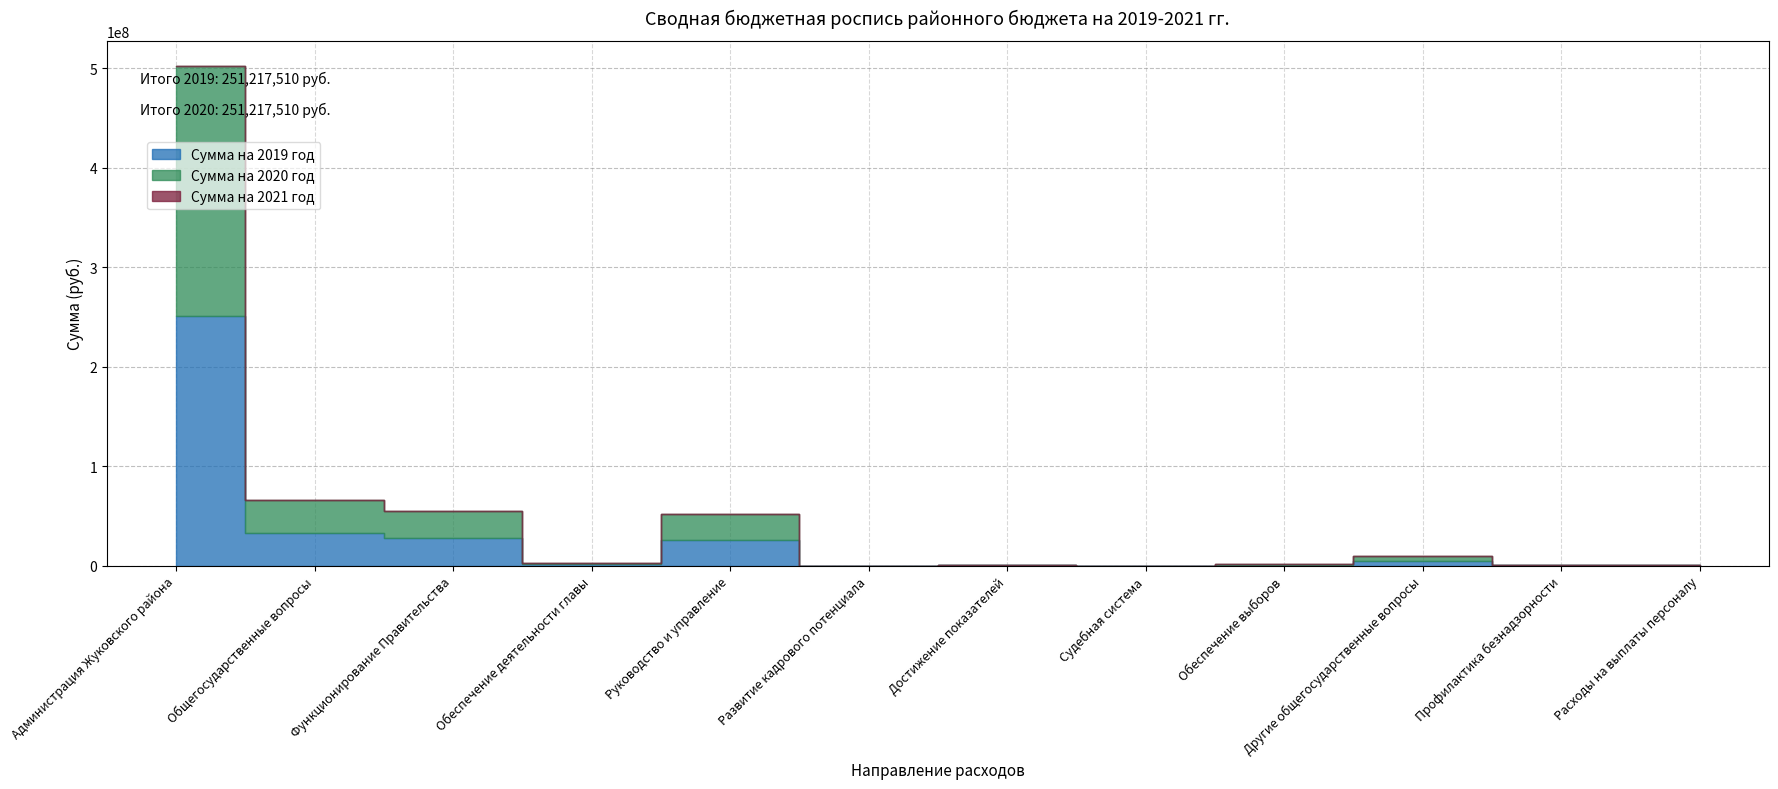

What is the label of the 6th point from the left?

Развитие кадрового потенциала